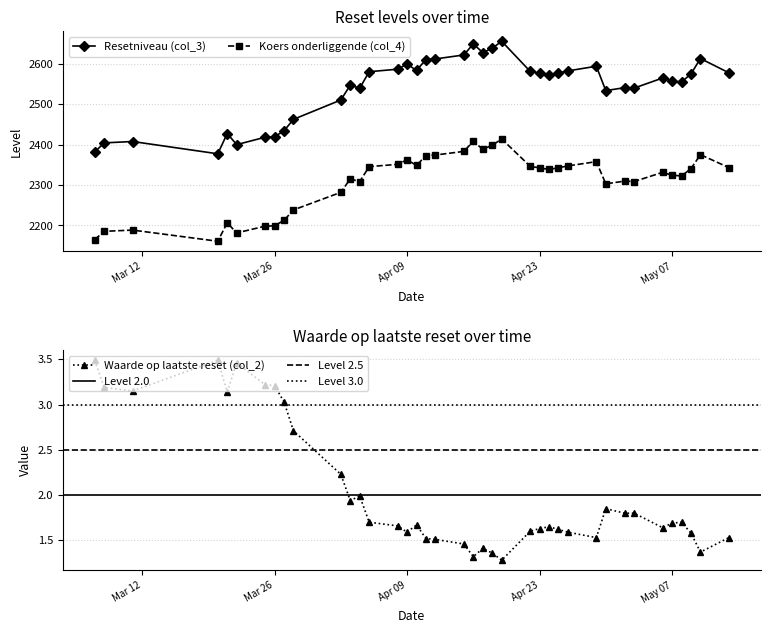

True or false: Resetniveau (col_3) and Waarde op laatste reset (col_2) cross at least once.

False